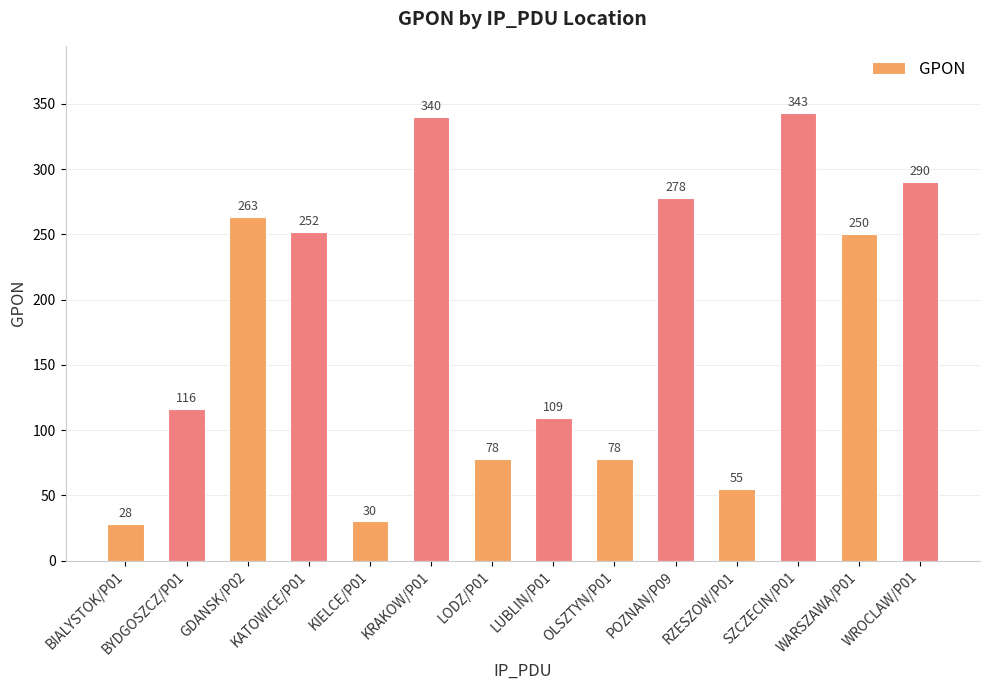

Which category has the highest value across all series?

SZCZECIN/P01